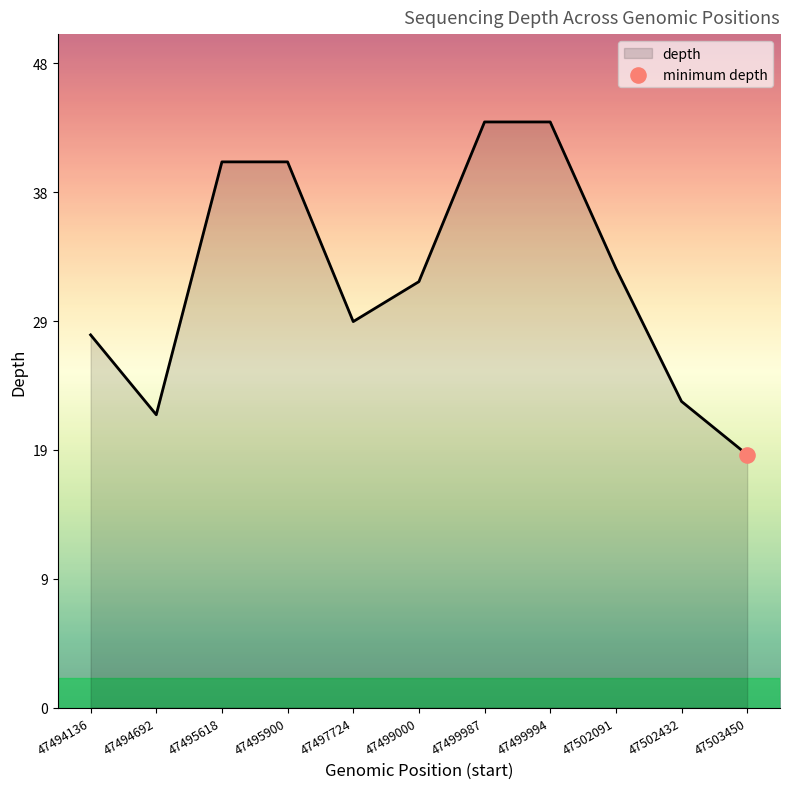

Approximately how many times larger is the value at 47494136 compared to 47499987?

0.6